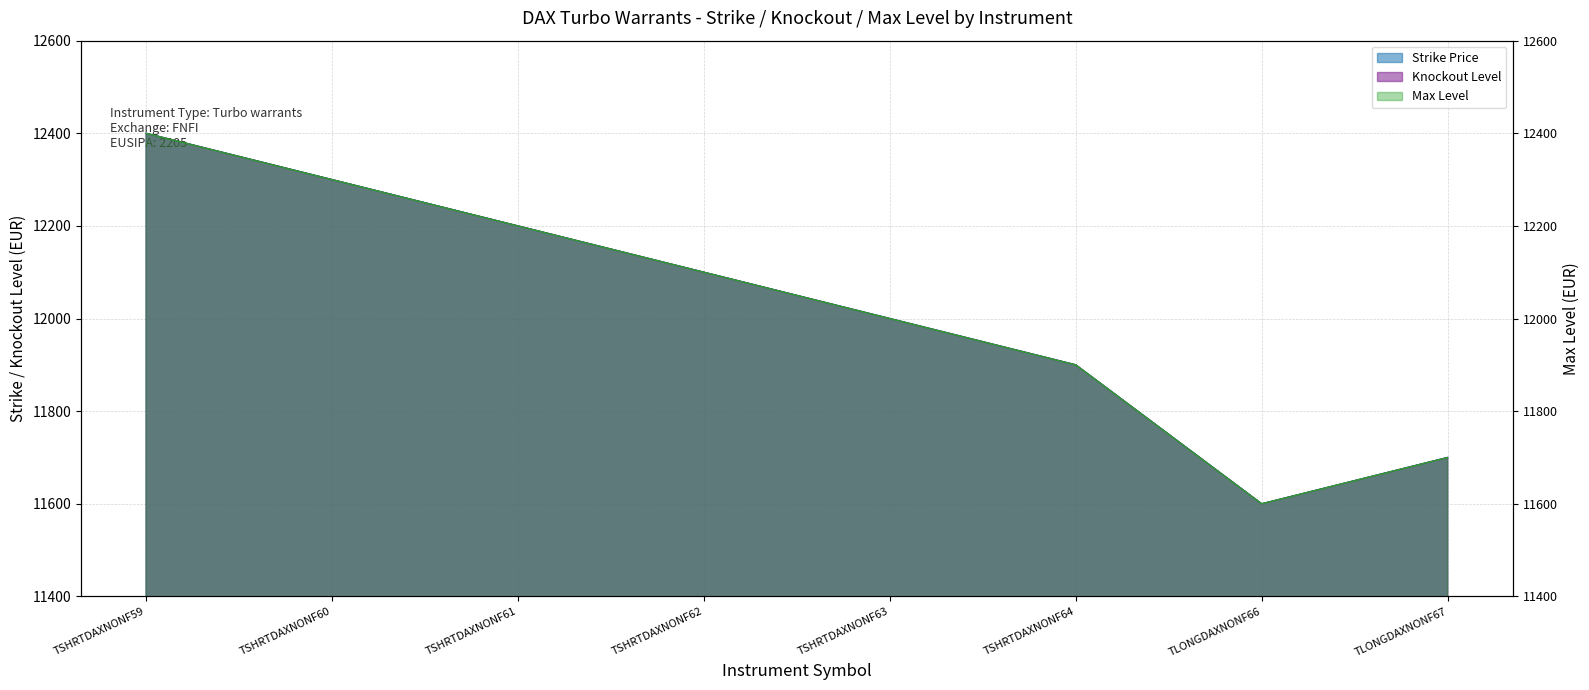

Is it true that Strike Price equals 7399 at TSHRTDAXNONF64?

False